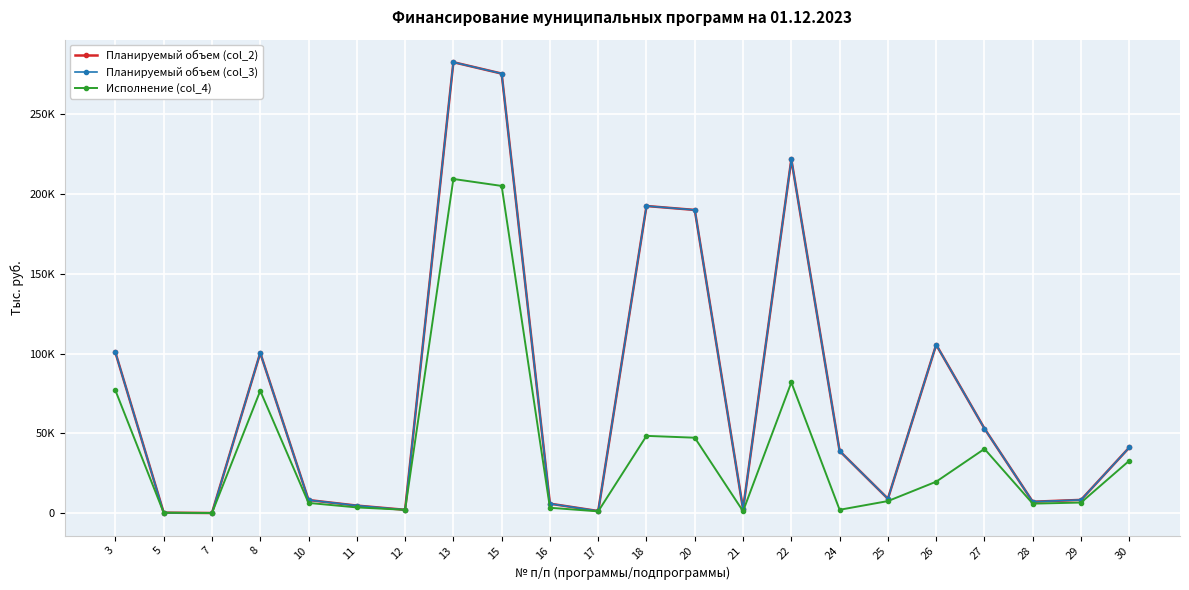

At which category does the chart reach its peak across all series?

13